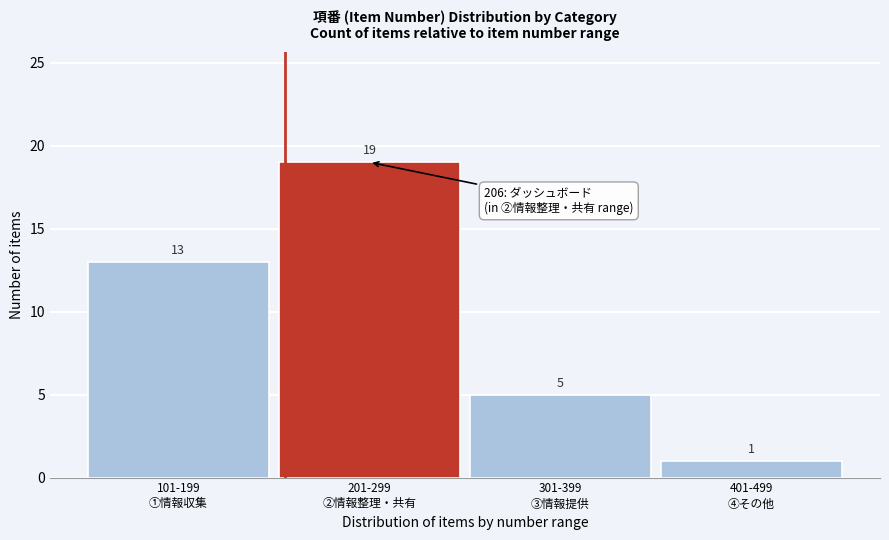

Reading right to left, what are all the values shown in this chart?

1	5	19	13